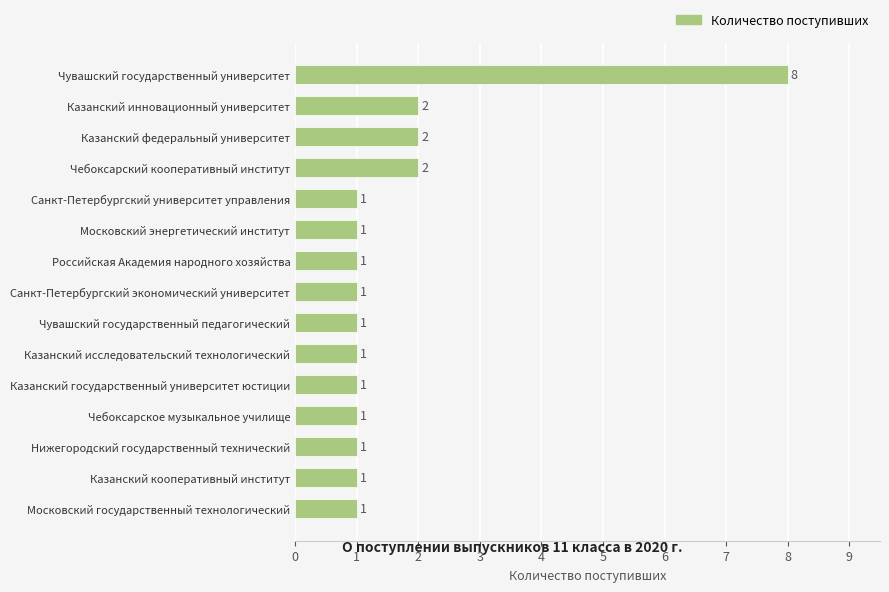

Are the bars horizontal?

Yes